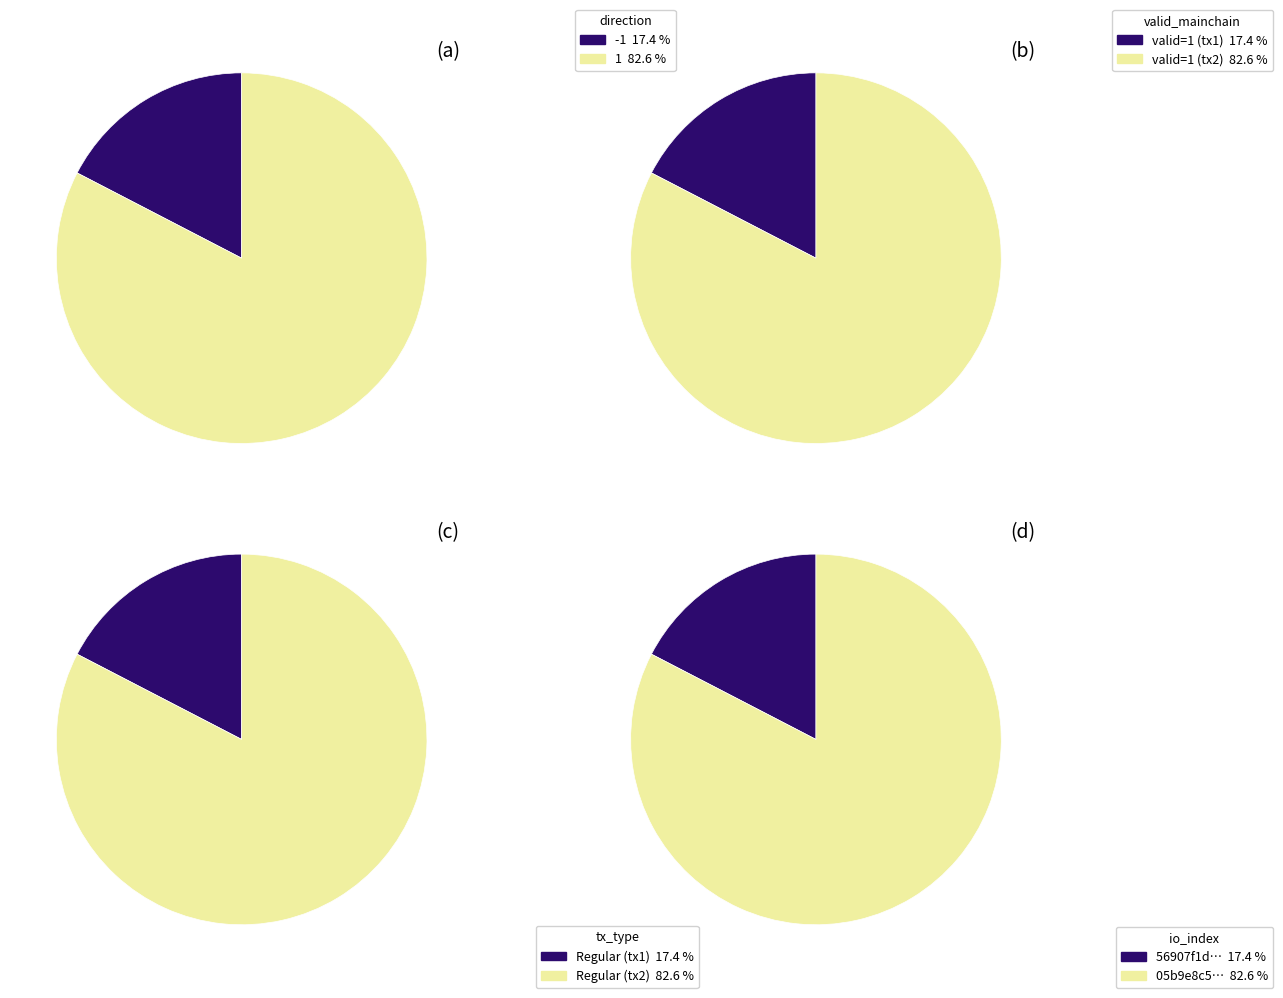

To the nearest percent, what is the difference between the direction and valid_mainchain slice percentages?

65%